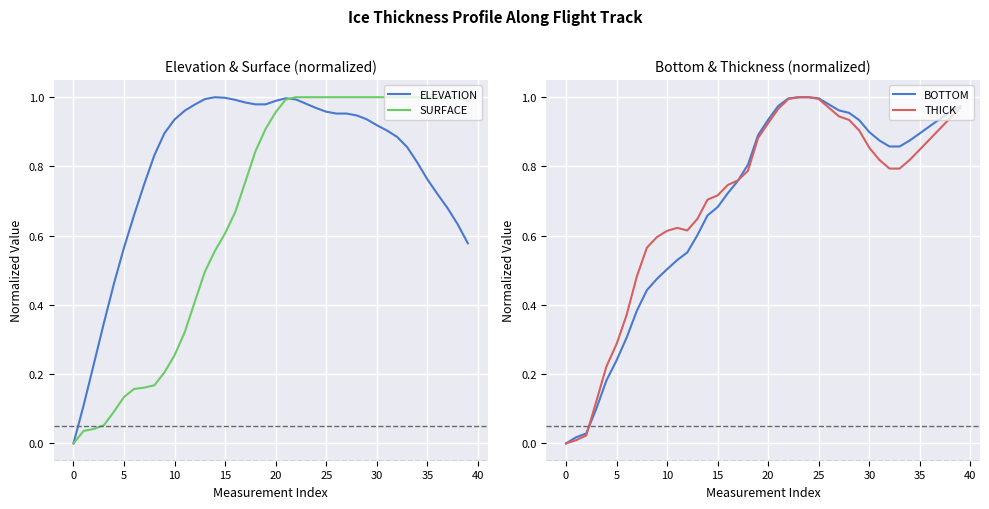

Is it true that ELEVATION equals 1.7 at 25?

False